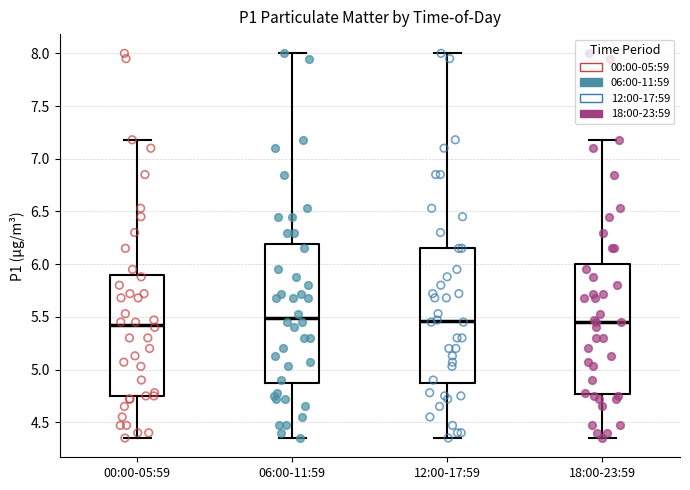

Reading left to right, read every box against the y-axis: the position of its median line, the range the box covers, and the ends of its whiskers. The values are not printed on the chart, so give them approximately, as read against the axis.

00:00-05:59: median 5.45, box 4.75 to 5.90, whiskers 4.35 to 7.20
06:00-11:59: median 5.50, box 4.85 to 6.20, whiskers 4.35 to 8.00
12:00-17:59: median 5.45, box 4.85 to 6.15, whiskers 4.35 to 8.00
18:00-23:59: median 5.45, box 4.75 to 6.00, whiskers 4.35 to 7.20